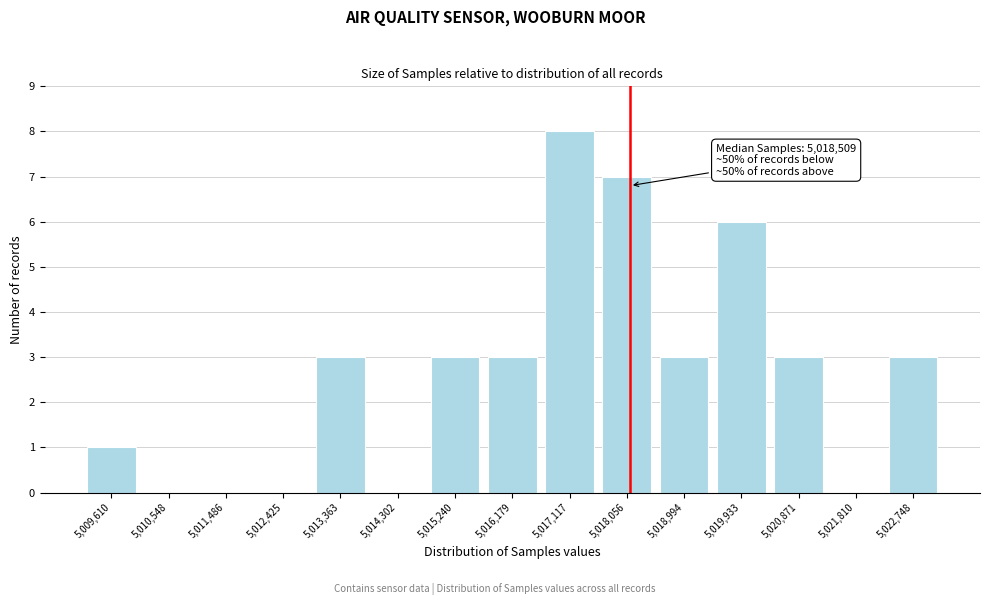

Reading left to right, transcribe all the data shown in this chart.

5,009,610=1	5,010,548=0	5,011,486=0	5,012,425=0	5,013,363=3	5,014,302=0	5,015,240=3	5,016,179=3	5,017,117=8	5,018,056=7	5,018,994=3	5,019,933=6	5,020,871=3	5,021,810=0	5,022,748=3